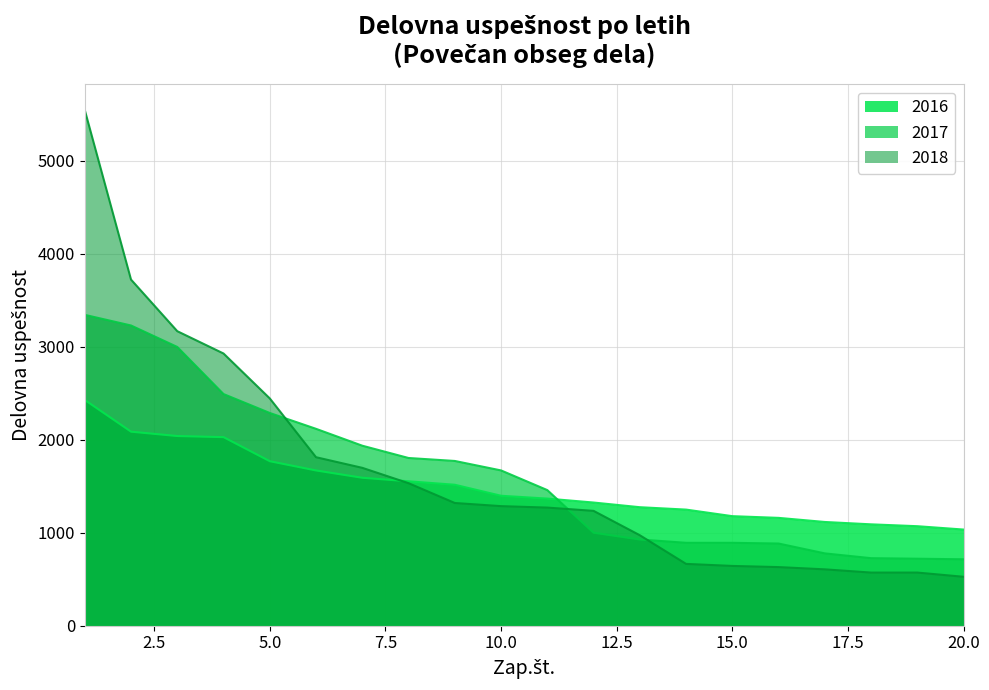

After their last crossing, which series has the higher values: 2016 or 2018?

2016